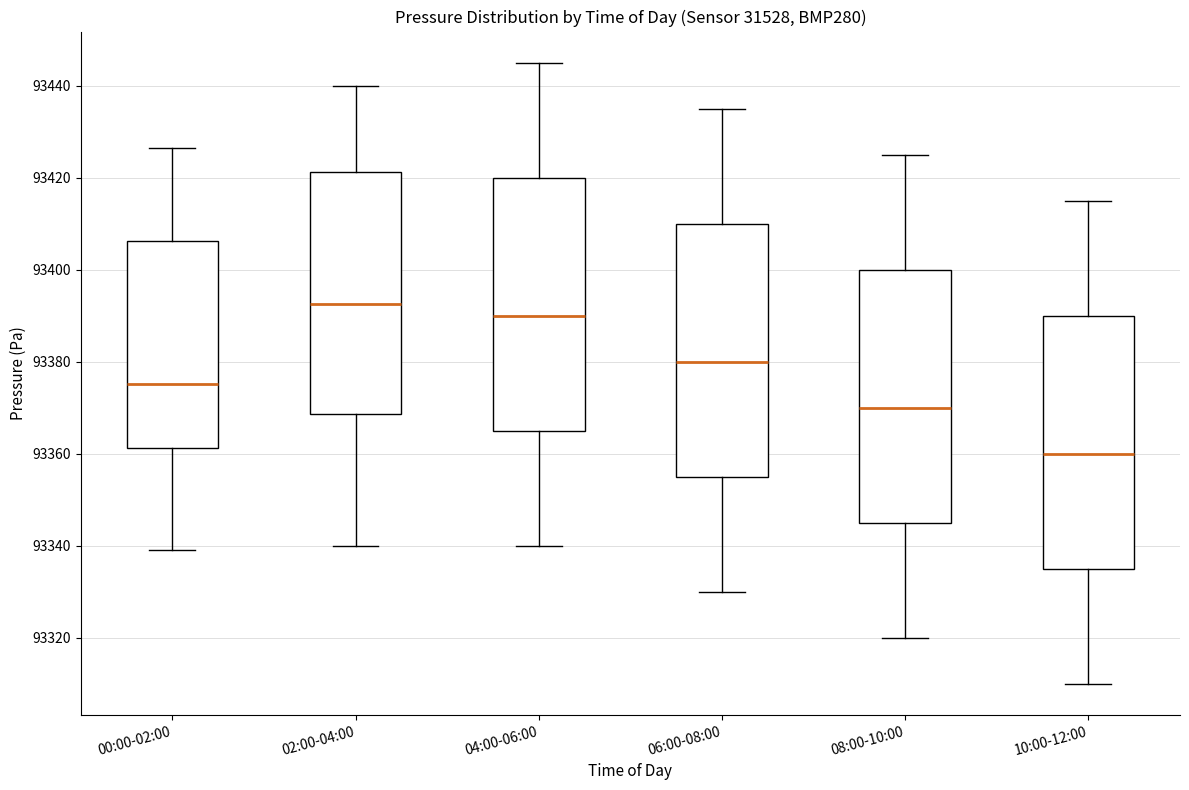

Reading left to right, read every box against the y-axis: the position of its median line, the range the box covers, and the ends of its whiskers. The values are not printed on the chart, so give them approximately, as read against the axis.

00:00-02:00: median 93376, box 93362 to 93406, whiskers 93340 to 93426
02:00-04:00: median 93392, box 93368 to 93422, whiskers 93340 to 93440
04:00-06:00: median 93390, box 93366 to 93420, whiskers 93340 to 93446
06:00-08:00: median 93380, box 93356 to 93410, whiskers 93330 to 93436
08:00-10:00: median 93370, box 93346 to 93400, whiskers 93320 to 93426
10:00-12:00: median 93360, box 93336 to 93390, whiskers 93310 to 93416